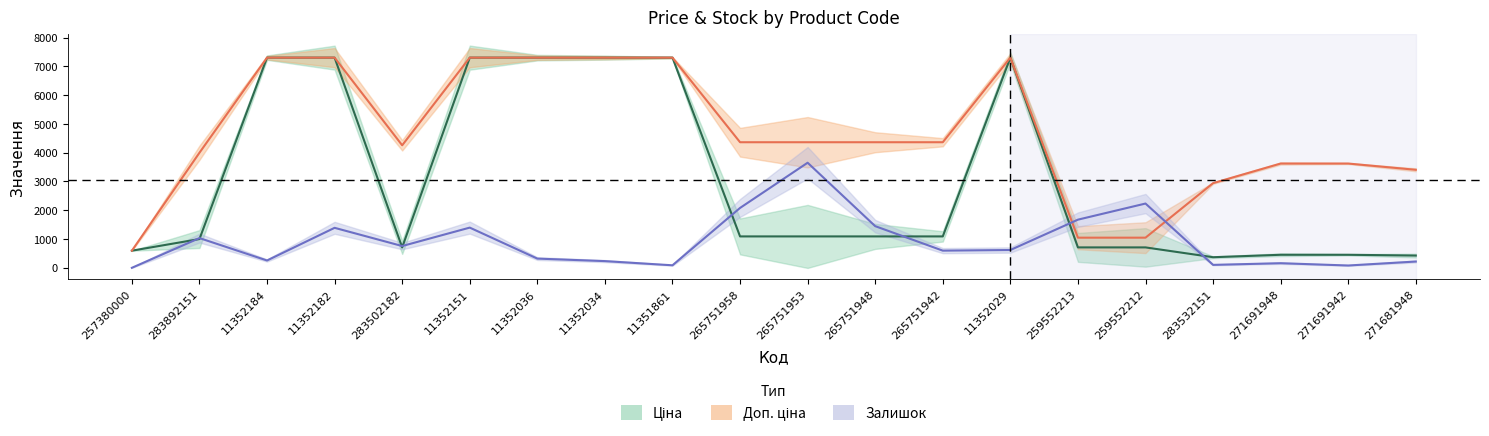

What is the difference between the Залишок values at 265751942 and 271681948?

378.3